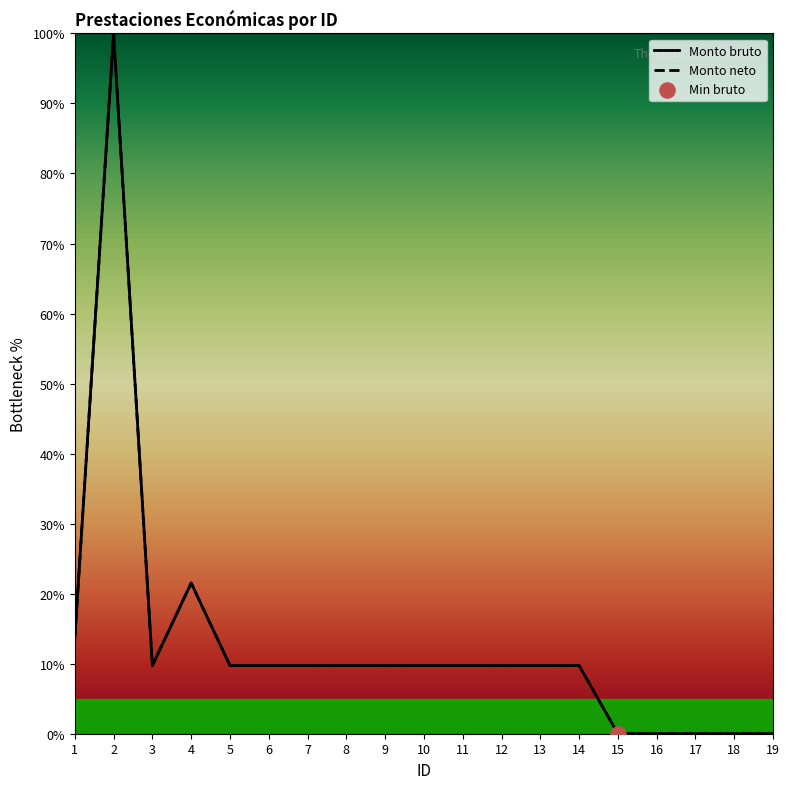

Which series reaches the minimum Y coordinate?

Monto bruto